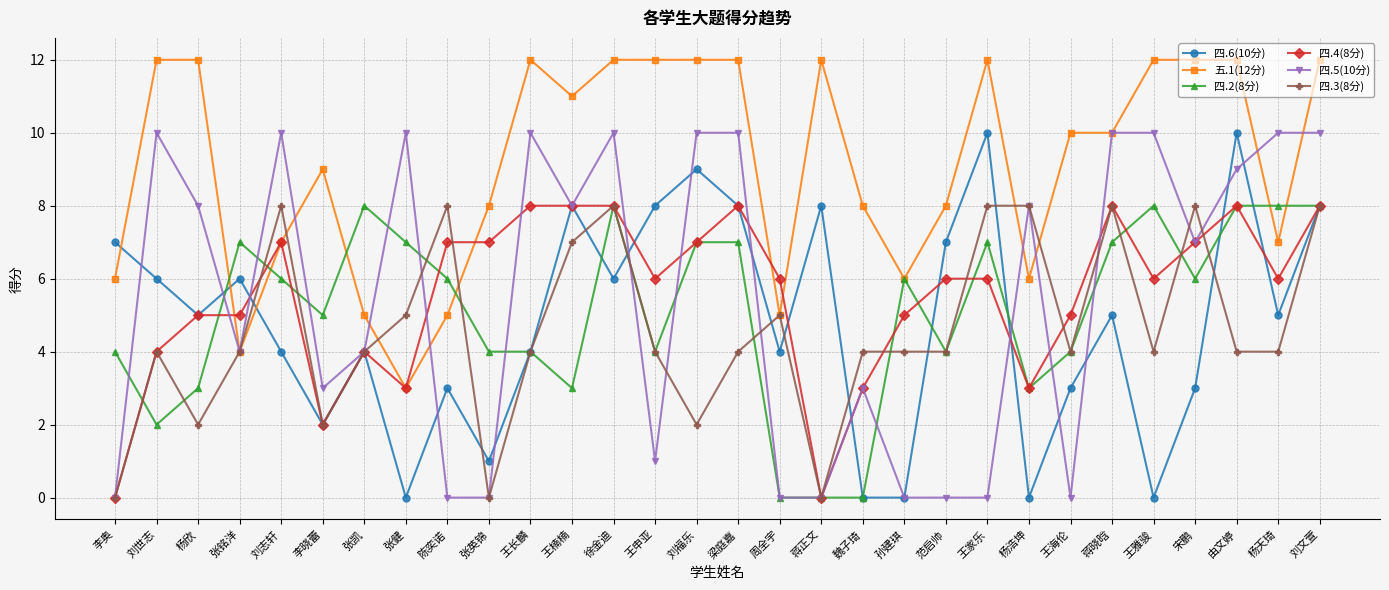

True or false: 四.6(10分) has a value of -4 at 孙建琪.

False